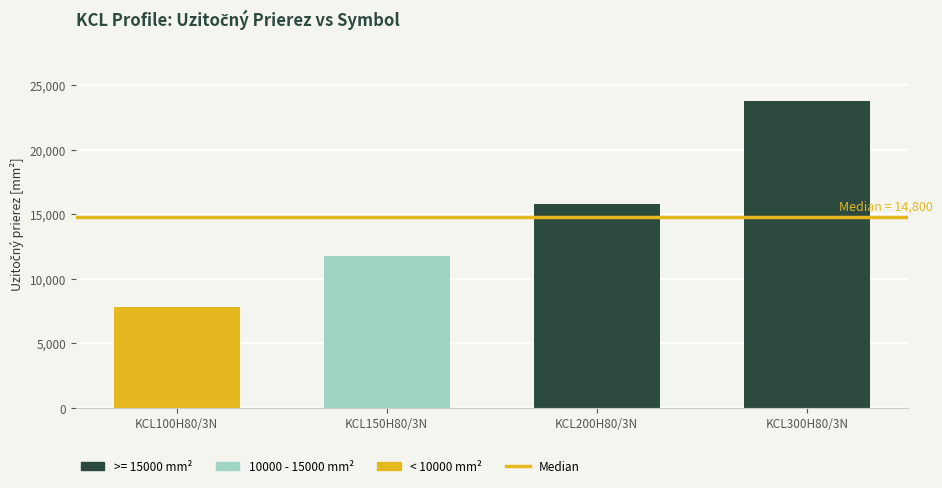

Which has a higher value, KCL200H80/3N or KCL100H80/3N?

KCL200H80/3N